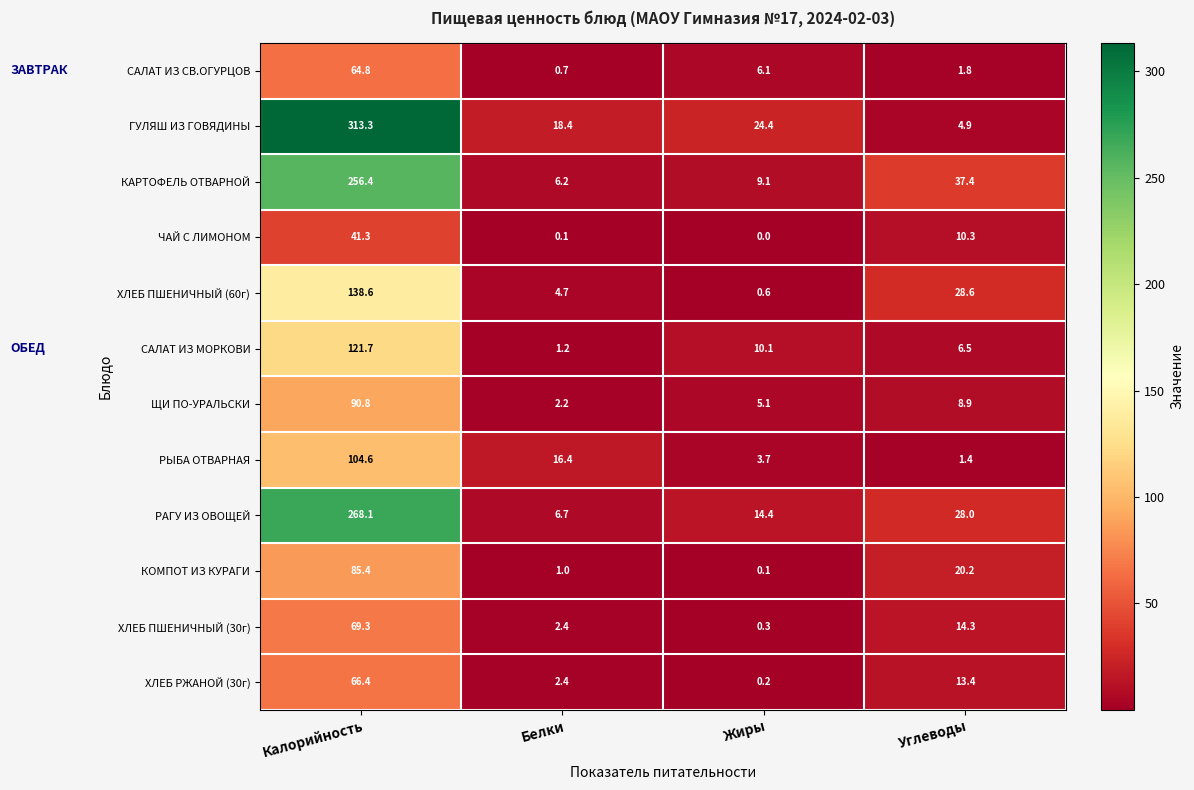

Is it true that ХЛЕБ ПШЕНИЧНЫЙ (30г) equals 14.3 at Углеводы?

True